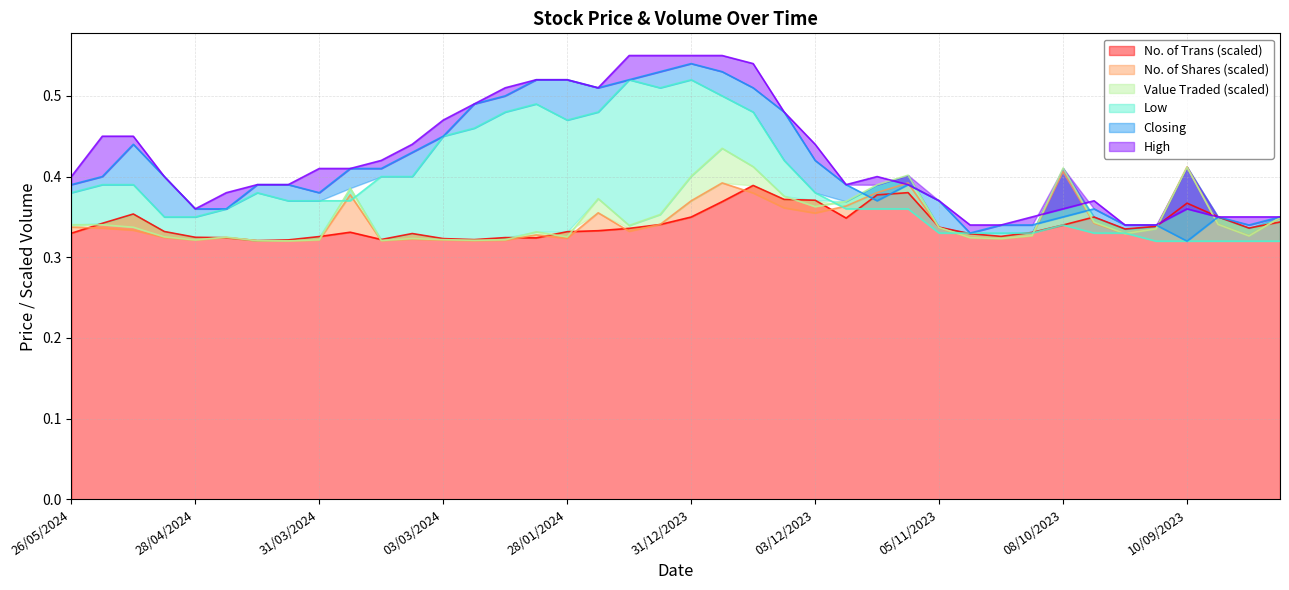

What is the spread (max minus min) of values at 17/12/2023?

0.1